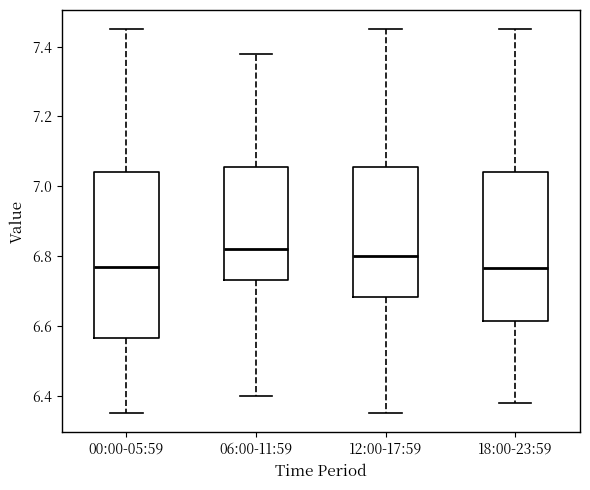

Reading left to right, read every box against the y-axis: the position of its median line, the range the box covers, and the ends of its whiskers. The values are not printed on the chart, so give them approximately, as read against the axis.

00:00-05:59: median 6.78, box 6.56 to 7.04, whiskers 6.36 to 7.46
06:00-11:59: median 6.82, box 6.74 to 7.06, whiskers 6.40 to 7.38
12:00-17:59: median 6.80, box 6.68 to 7.06, whiskers 6.36 to 7.46
18:00-23:59: median 6.76, box 6.62 to 7.04, whiskers 6.38 to 7.46